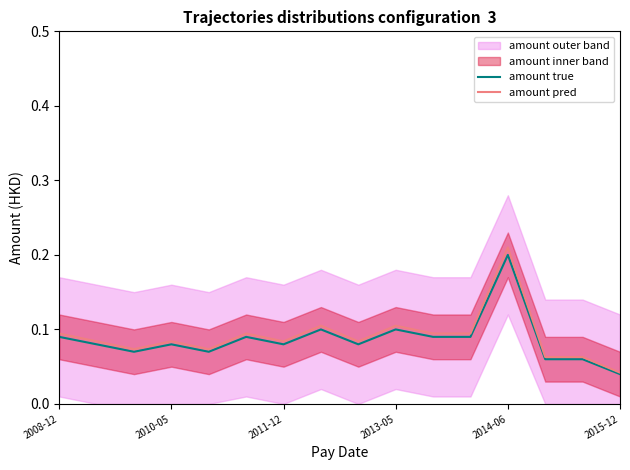

What is the maximum value for amount pred?

0.2